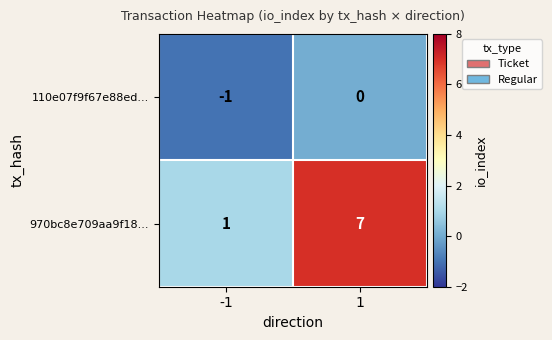

Reading left to right, transcribe all the data shown in this chart.

110e07f9f67e88ed...: -1	0
970bc8e709aa9f18...: 1	7